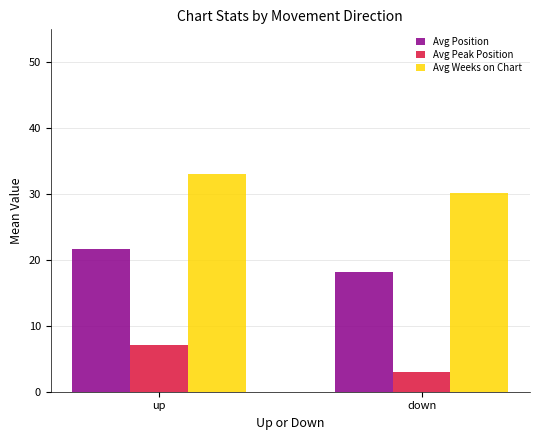

What is the sum of the Avg Weeks on Chart values at up and down?

63.2